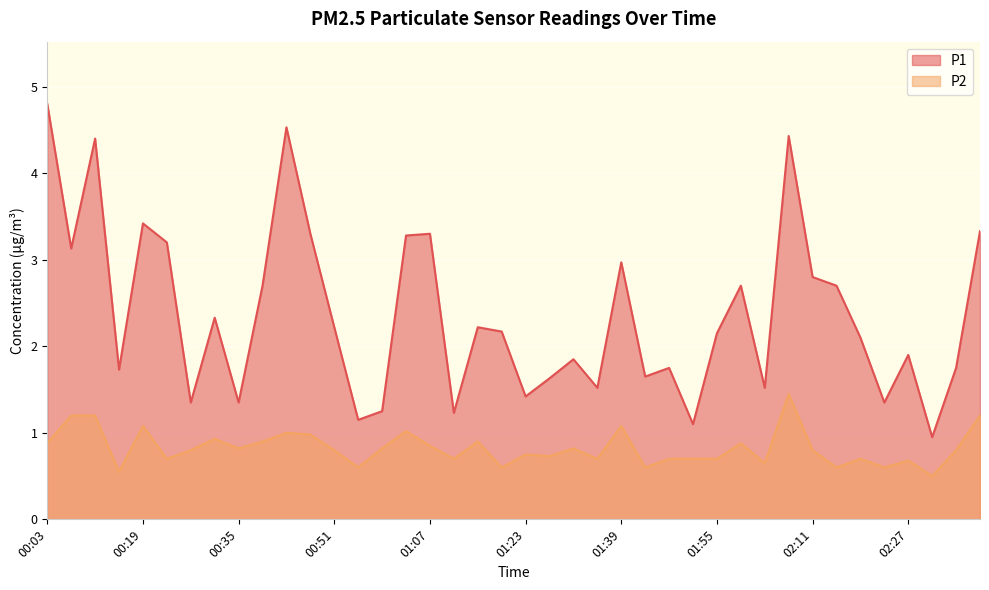

What is the lowest value of the P1 series?

0.9